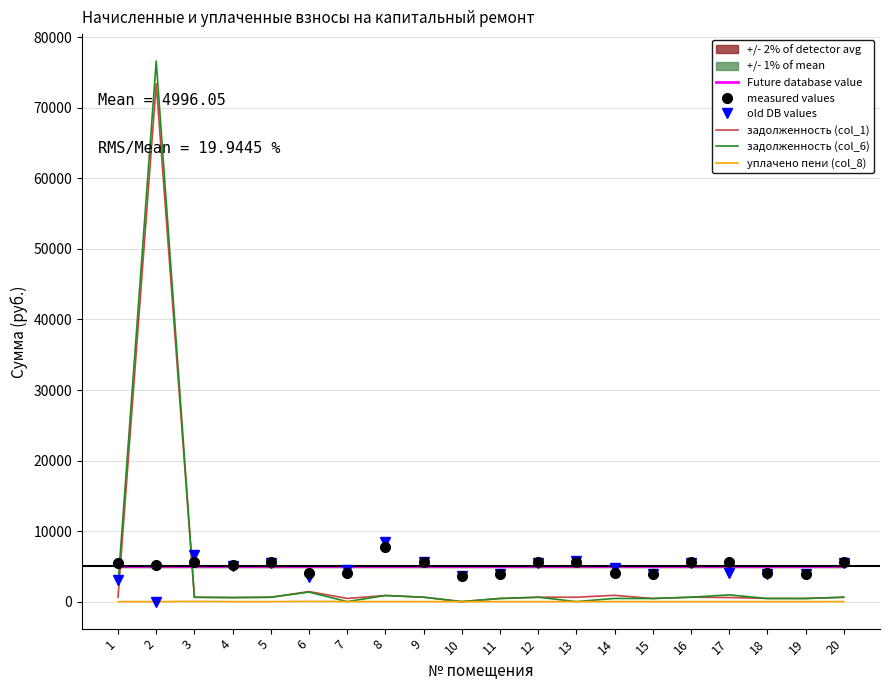

True or false: уплачено пени (col_8) and old DB values cross at least once.

False